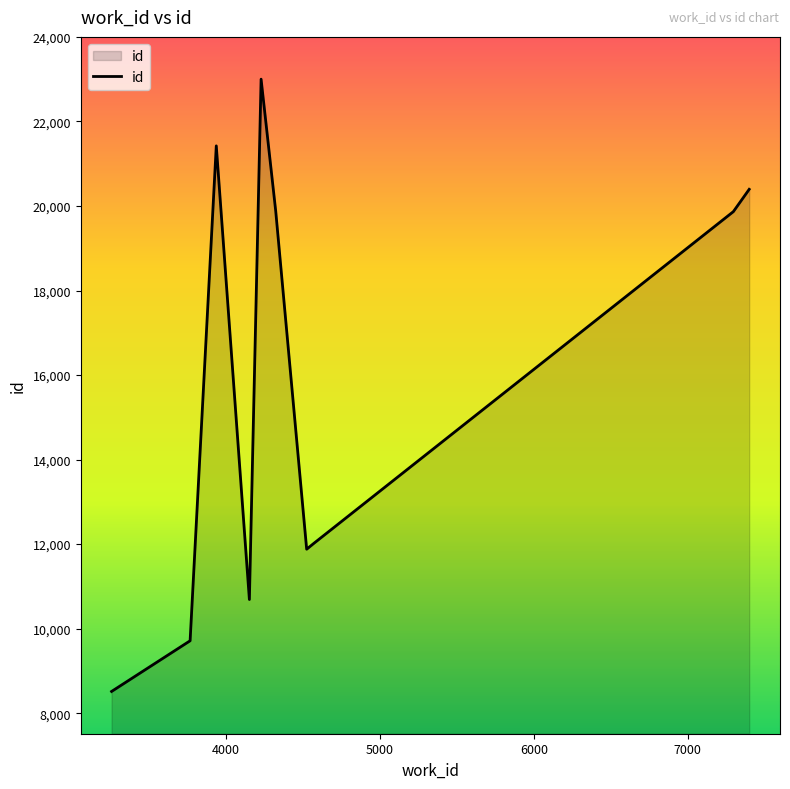

What is the maximum value shown in the chart?

23000